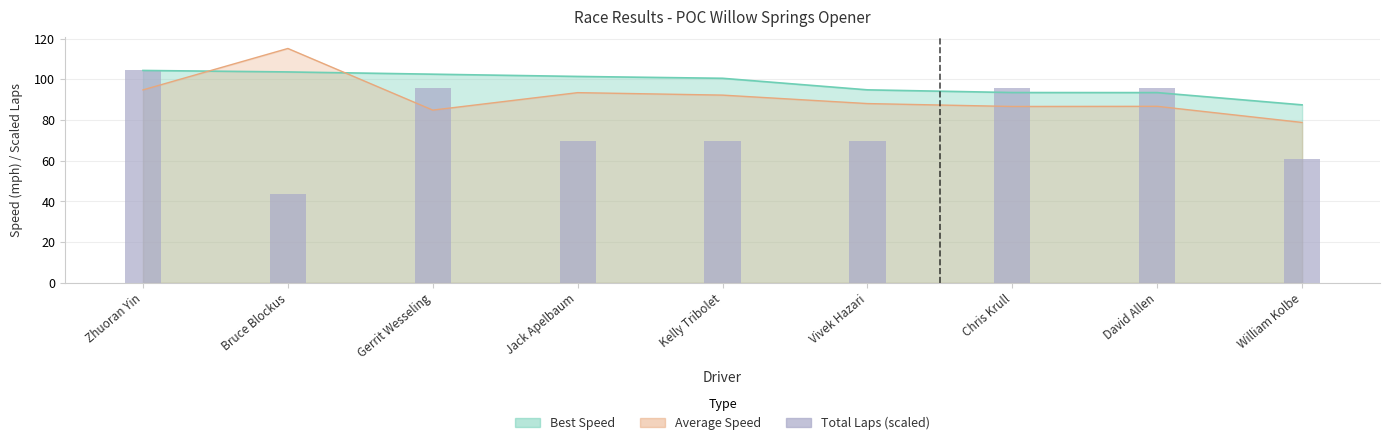

The chart shows a value of 27.2 at Jack Apelbaum. True or false?

False